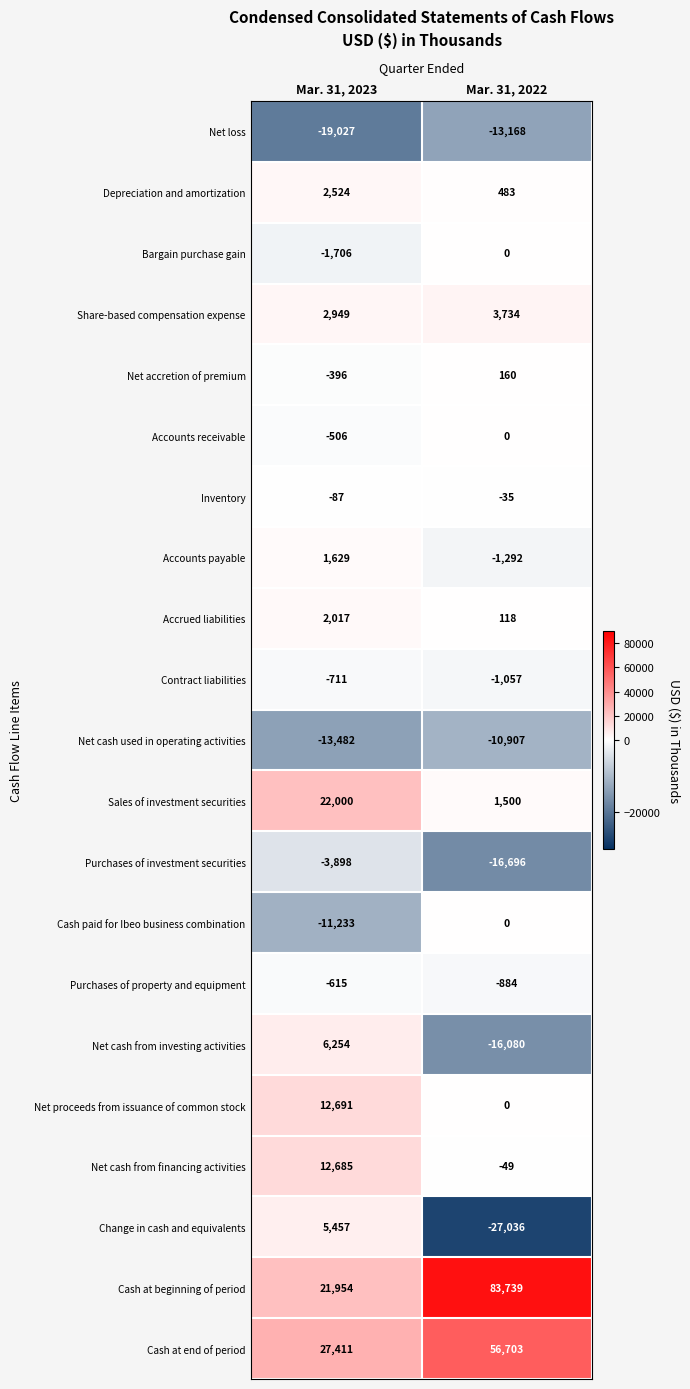

At Mar. 31, 2023, list the series in order from smallest to largest.

Net loss, Net cash used in operating activities, Cash paid for Ibeo business combination, Purchases of investment securities, Bargain purchase gain, Contract liabilities, Purchases of property and equipment, Accounts receivable, Net accretion of premium, Inventory, Accounts payable, Accrued liabilities, Depreciation and amortization, Share-based compensation expense, Change in cash and equivalents, Net cash from investing activities, Net cash from financing activities, Net proceeds from issuance of common stock, Cash at beginning of period, Sales of investment securities, Cash at end of period